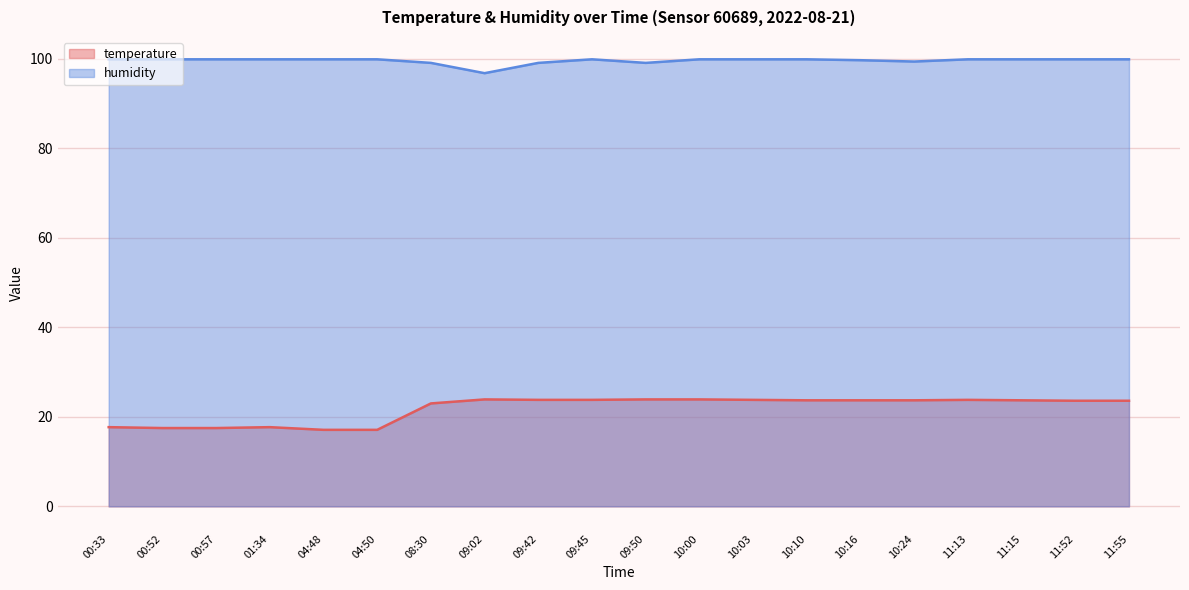

What is the smallest value displayed?

17.1